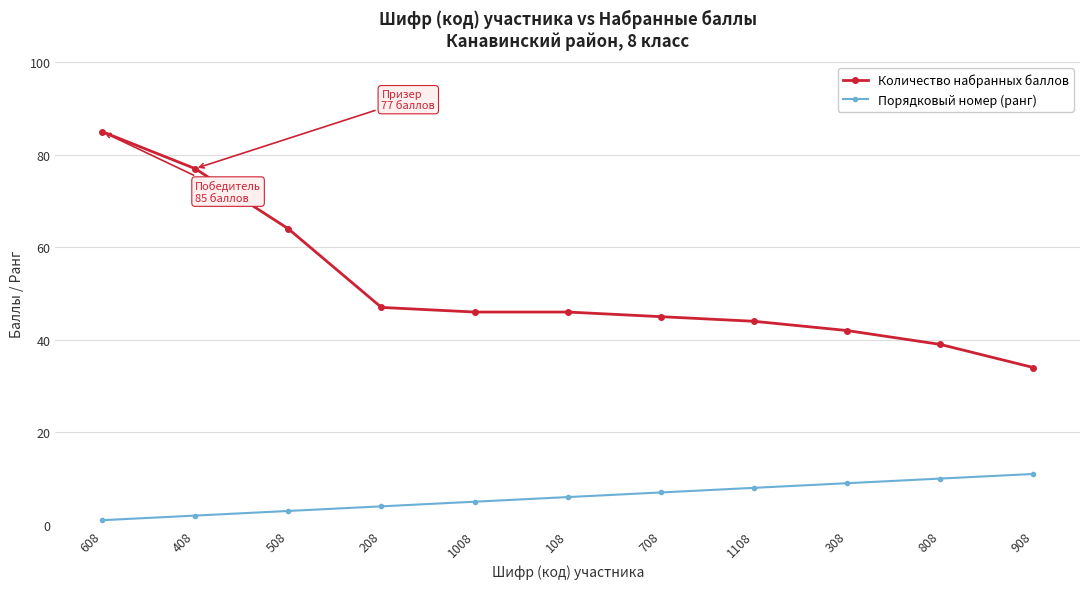

The Количество набранных баллов series shows 21 at 1008. True or false?

False